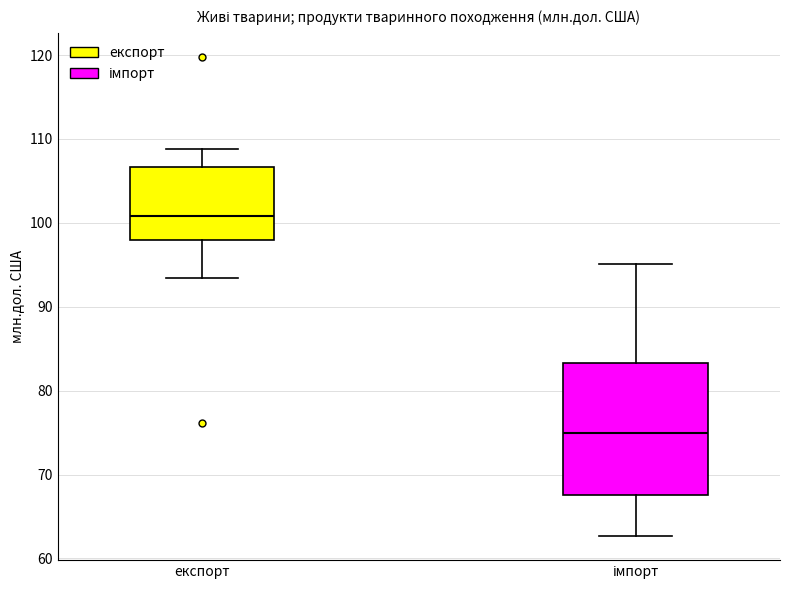

Which box has the highest median line?

експорт